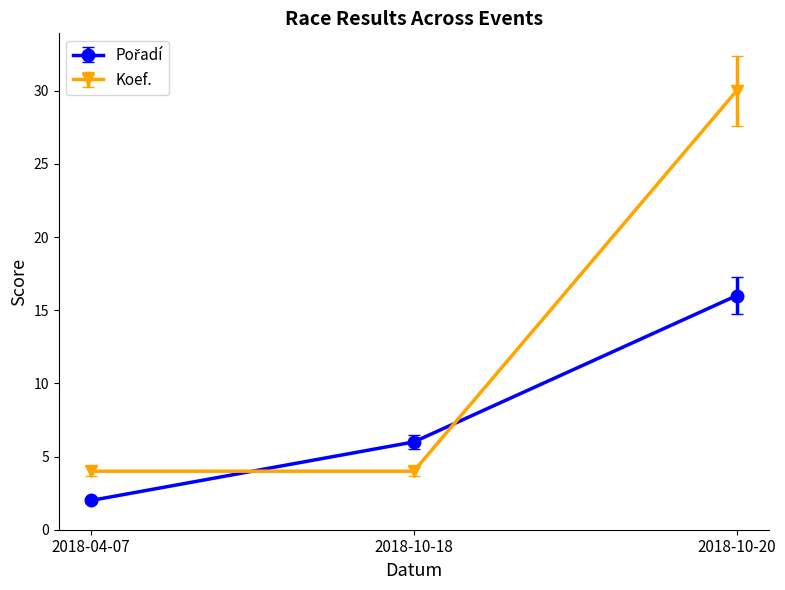

At which label does Koef. reach its peak?

2018-10-20